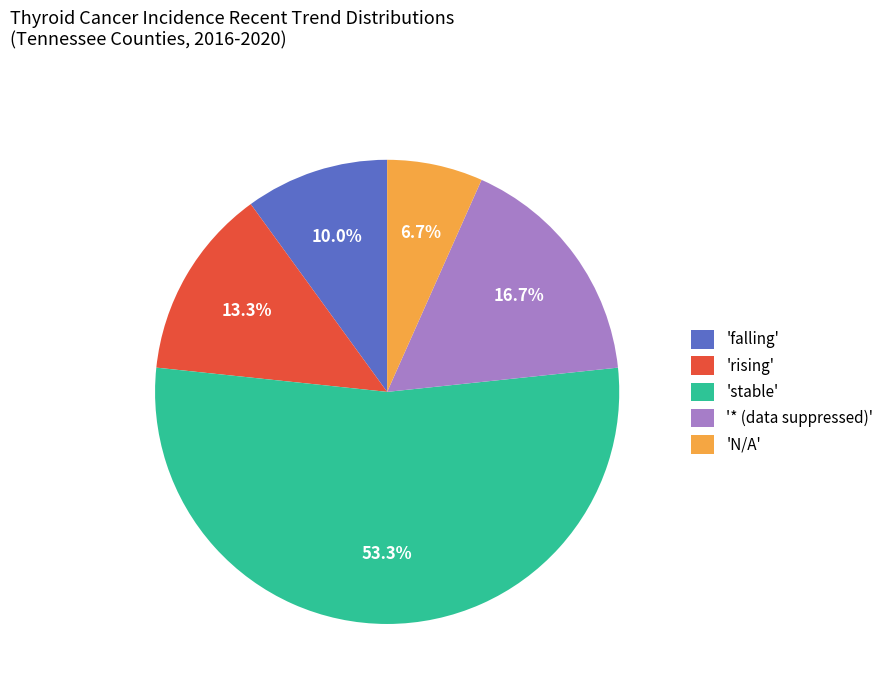

Is there any slice that represents more than half of the pie?

Yes